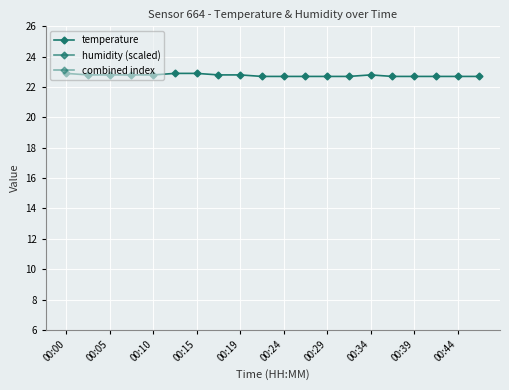

True or false: humidity (scaled) has a value of 7.1 at 00:34.

False